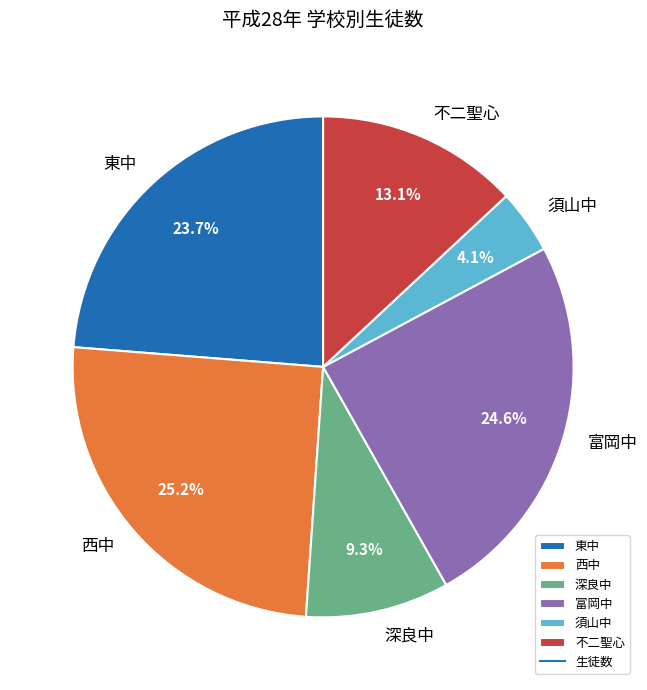

To the nearest percent, what portion does 不二聖心 represent?

13%